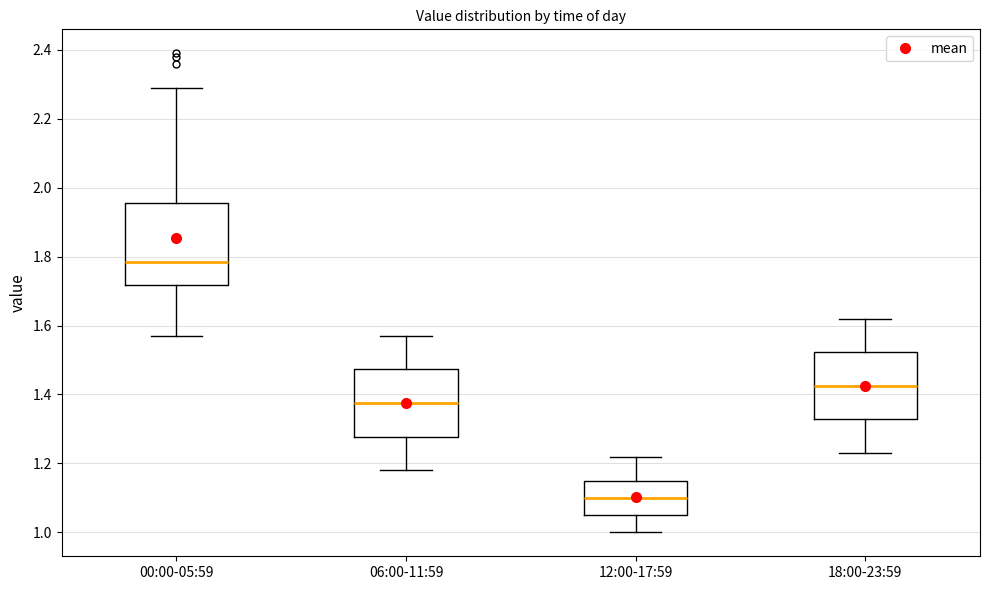

Reading left to right, read every box against the y-axis: the position of its median line, the range the box covers, and the ends of its whiskers. The values are not printed on the chart, so give them approximately, as read against the axis.

00:00-05:59: median 1.78, box 1.72 to 1.96, whiskers 1.58 to 2.30
06:00-11:59: median 1.38, box 1.28 to 1.48, whiskers 1.18 to 1.58
12:00-17:59: median 1.10, box 1.06 to 1.16, whiskers 1.00 to 1.22
18:00-23:59: median 1.42, box 1.32 to 1.52, whiskers 1.24 to 1.62